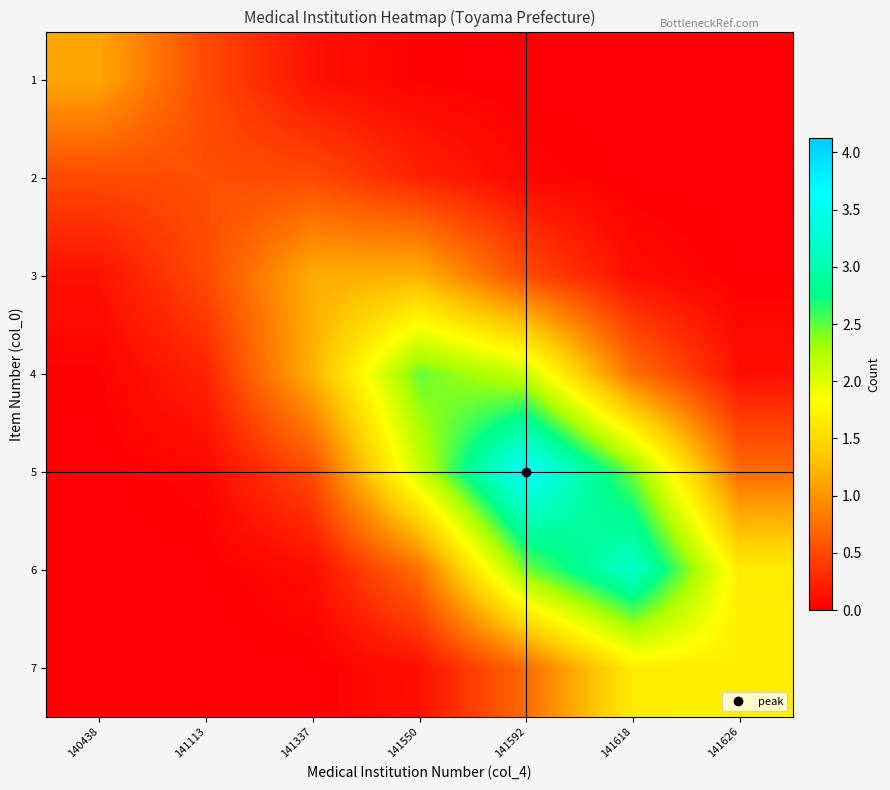

How many distinct data groups are displayed?

7